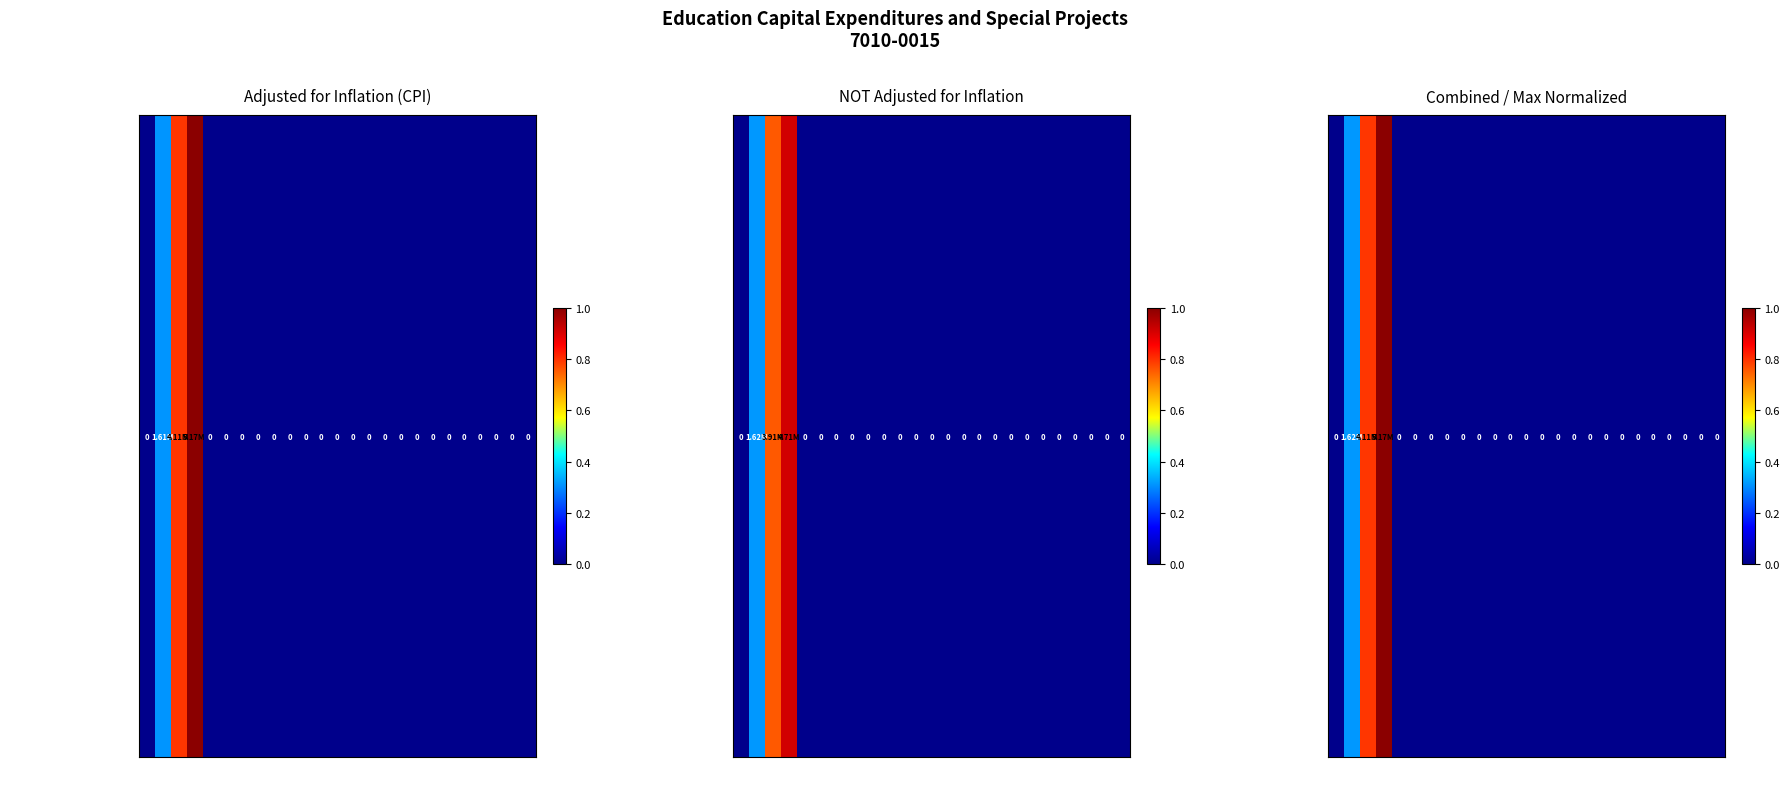

Is it true that the value at FY18 is -0.5?

False